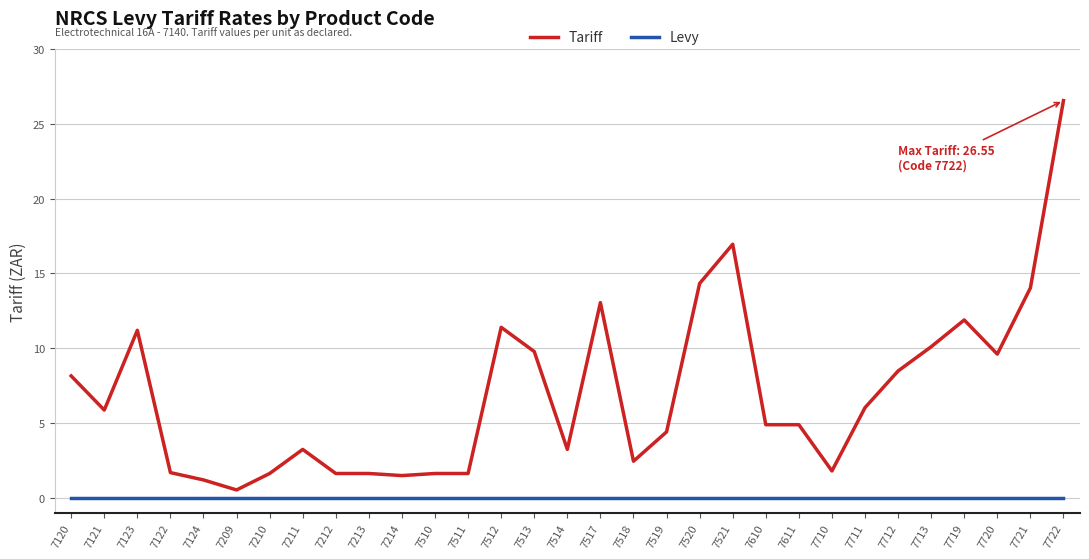

Between 7121 and 7122, which series saw the biggest shift?

Tariff